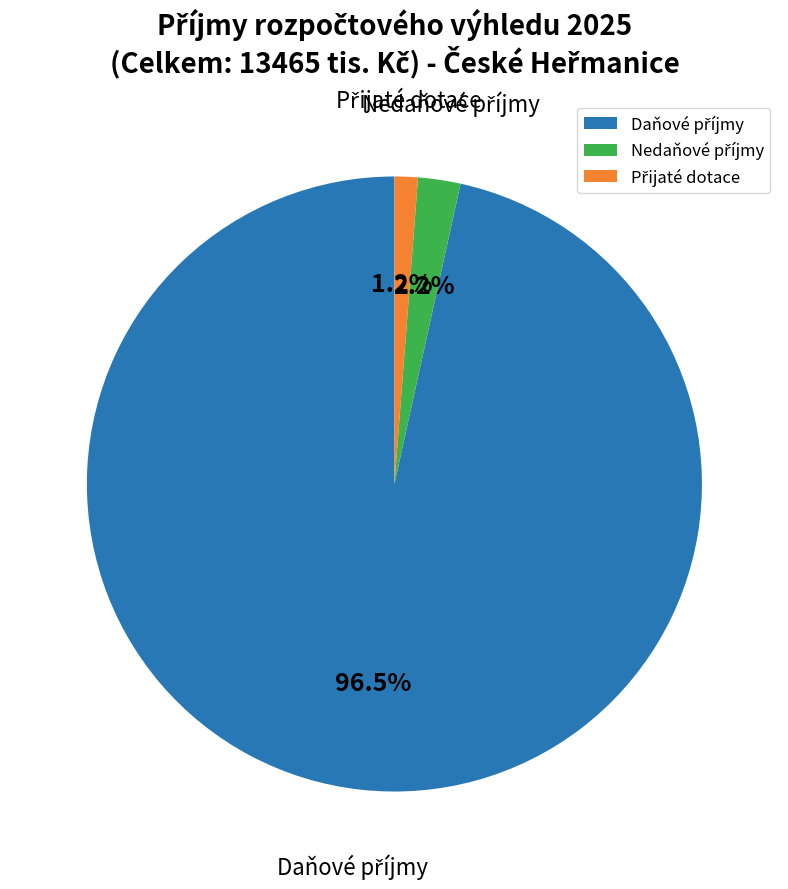

Is there a majority slice in this chart?

Yes